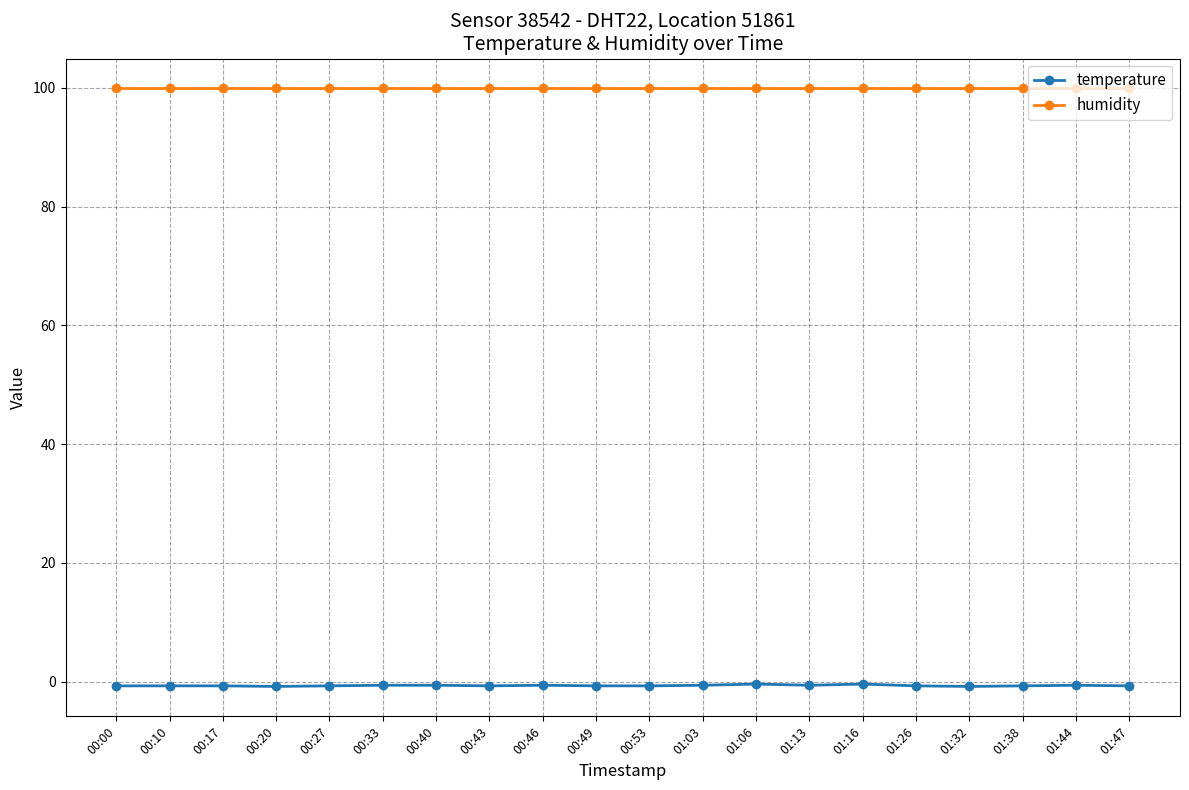

The value of humidity at 00:33 is 37.0. True or false?

False